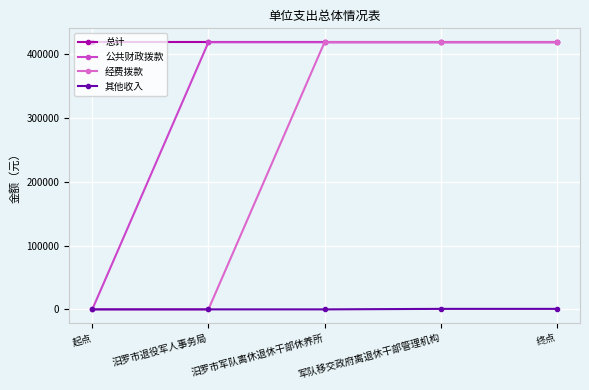

How many data points does each series have?

5